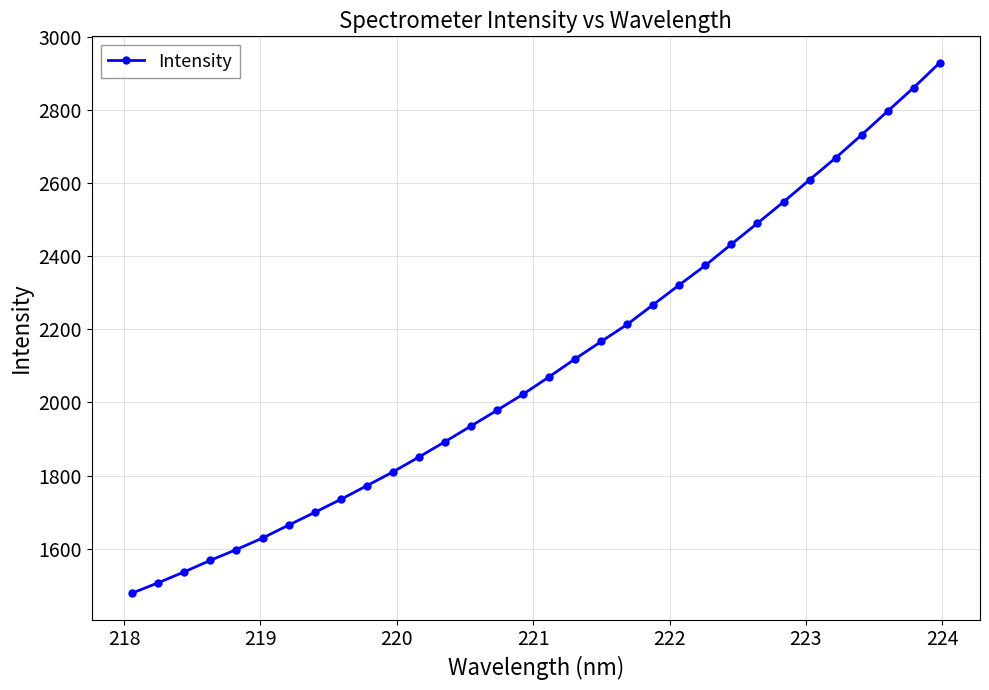

What is the smallest value displayed?

1478.4